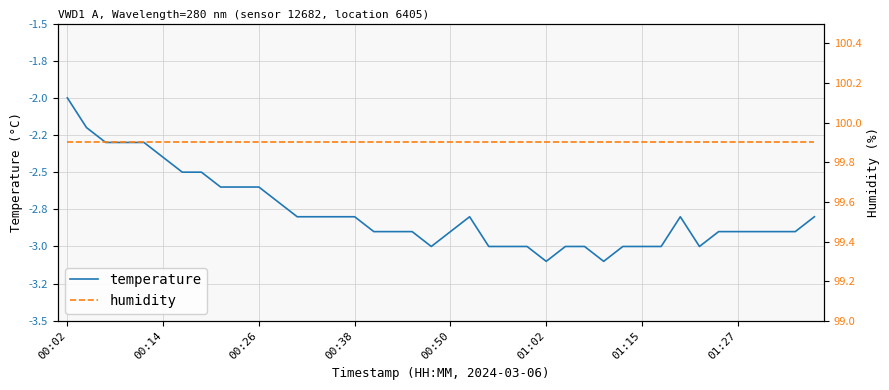

True or false: humidity and temperature intersect in this chart.

False